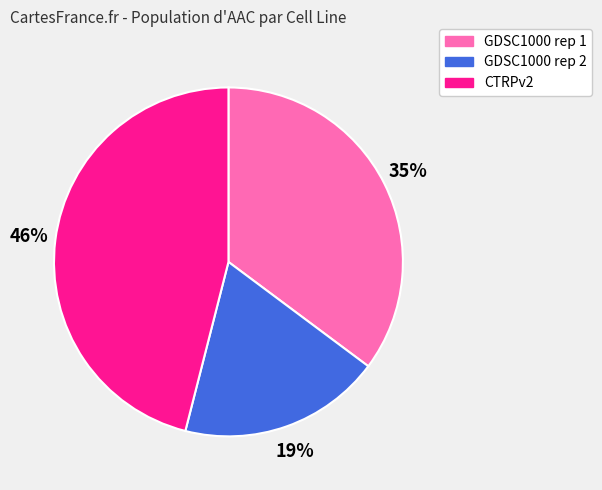

Which category has the smallest portion of the pie?

GDSC1000 rep 2